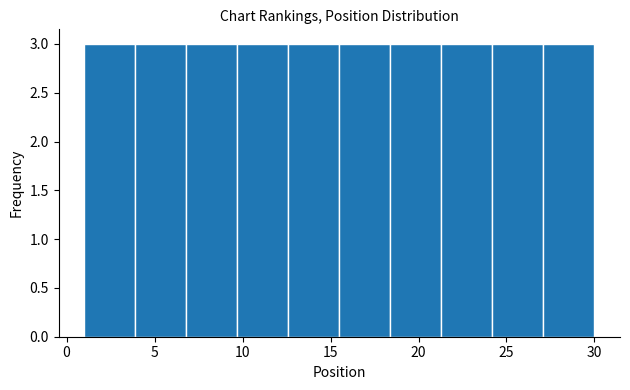

Reading left to right, transcribe this chart: for each bar, give the range it covers on the x-axis and its height. Neither the bar edges nor the heights are printed on the chart, so give them approximately, as read against the axes.

1.0 to 3.9: 3
3.9 to 6.8: 3
6.8 to 9.7: 3
9.7 to 12.6: 3
12.6 to 15.5: 3
15.5 to 18.4: 3
18.4 to 21.3: 3
21.3 to 24.2: 3
24.2 to 27.1: 3
27.1 to 30.0: 3